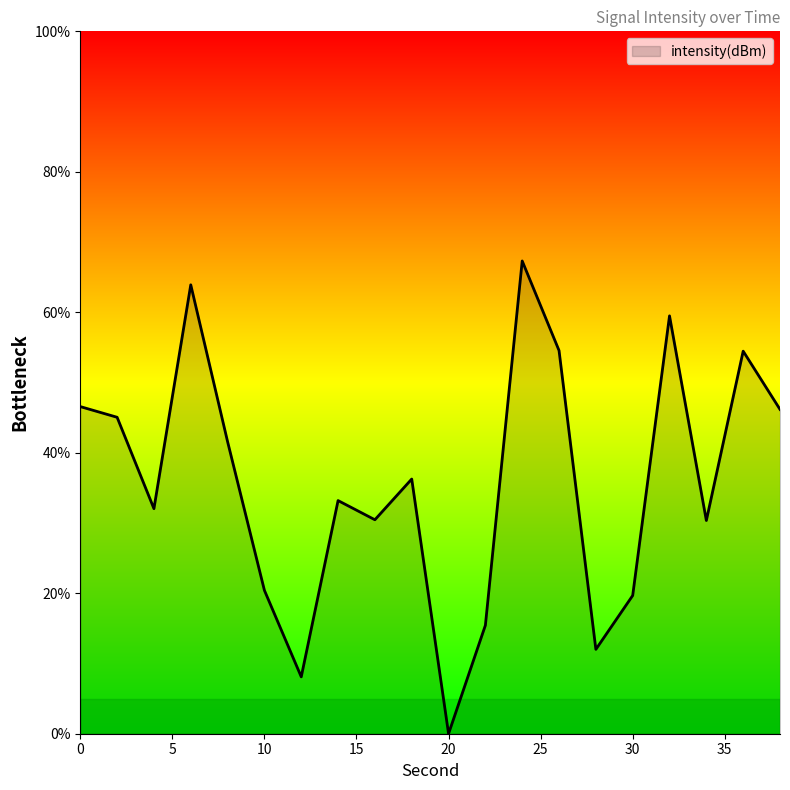

What is the maximum value shown in the chart?

67.3